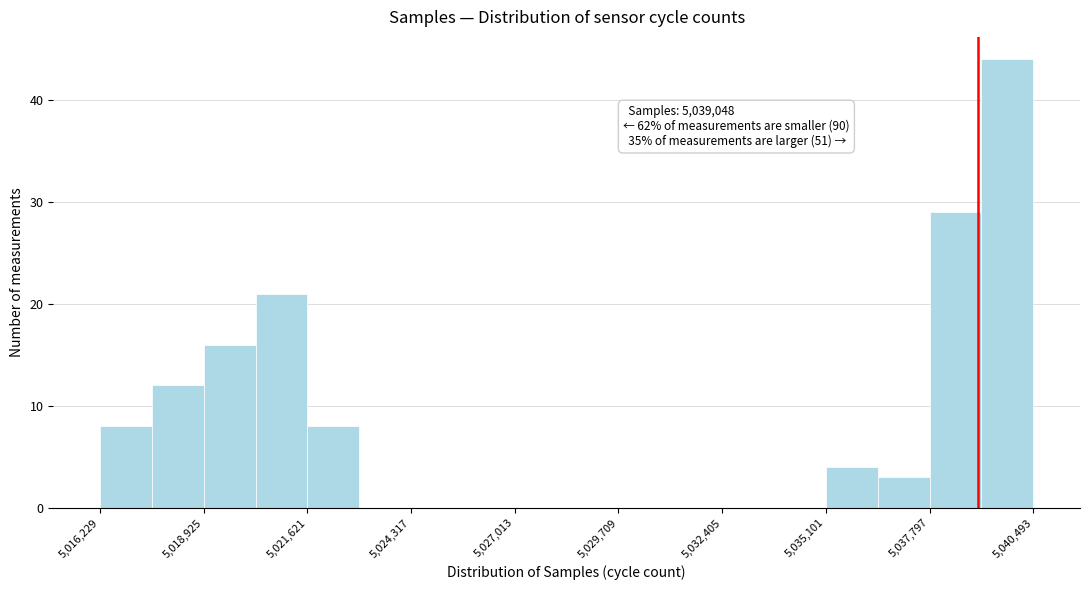

Around what value on the x-axis is the tallest bar? Give the approximate position of its centre, as read against the axis.

5040000